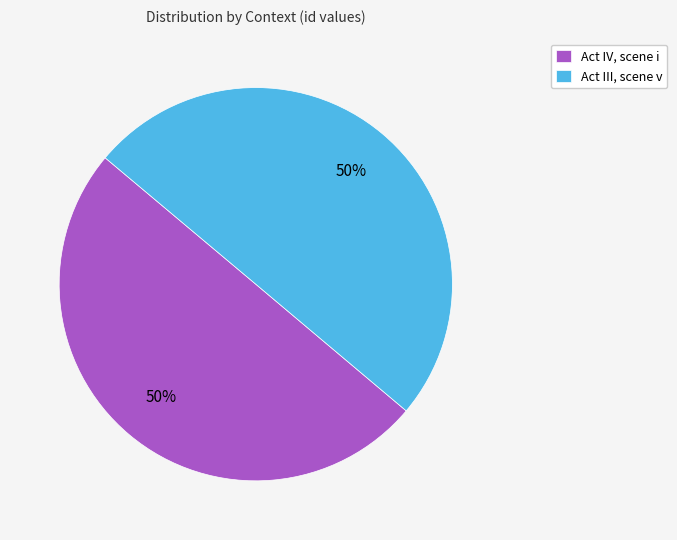

To the nearest percent, what portion does Act IV, scene i represent?

50%